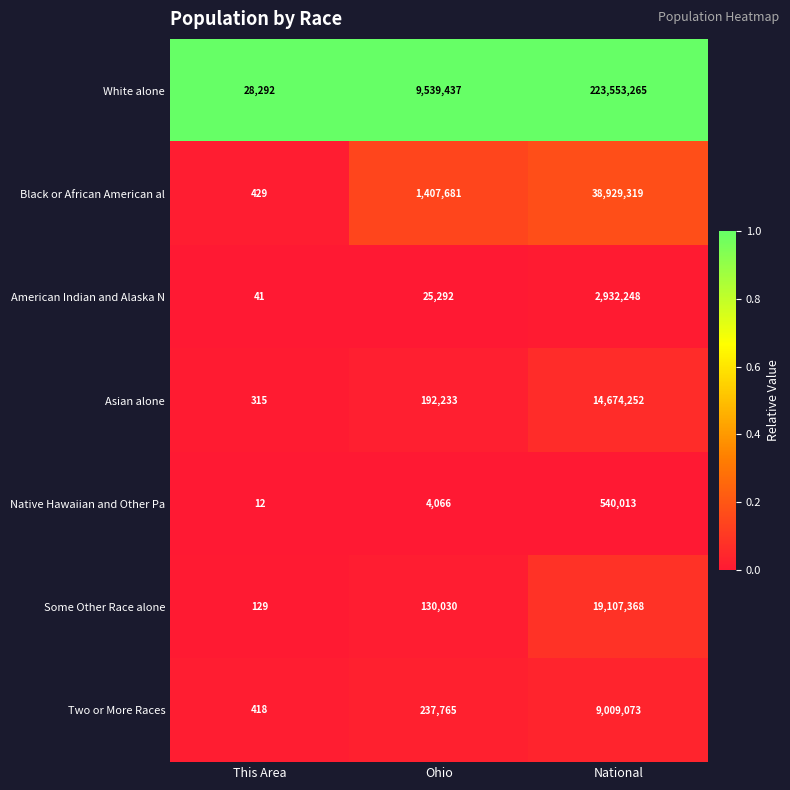

Read the Asian alone value at National, to the nearest 10.

14674250